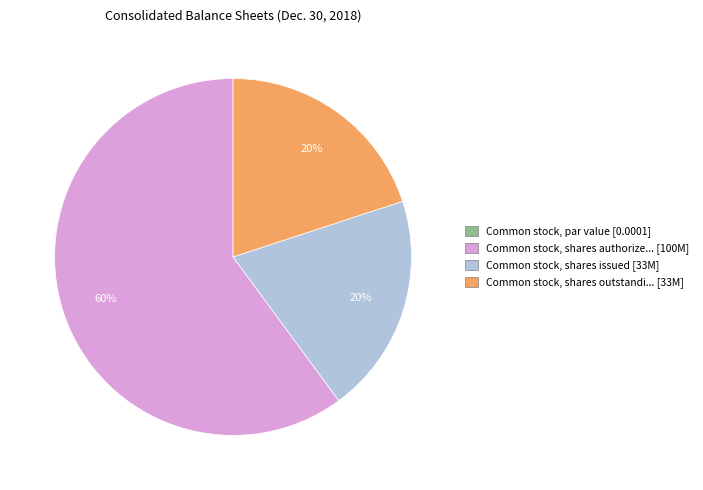

To the nearest percent, what is the combined percentage of Common stock, shares outstandi... [33M] and Common stock, shares authorize... [100M]?

80%